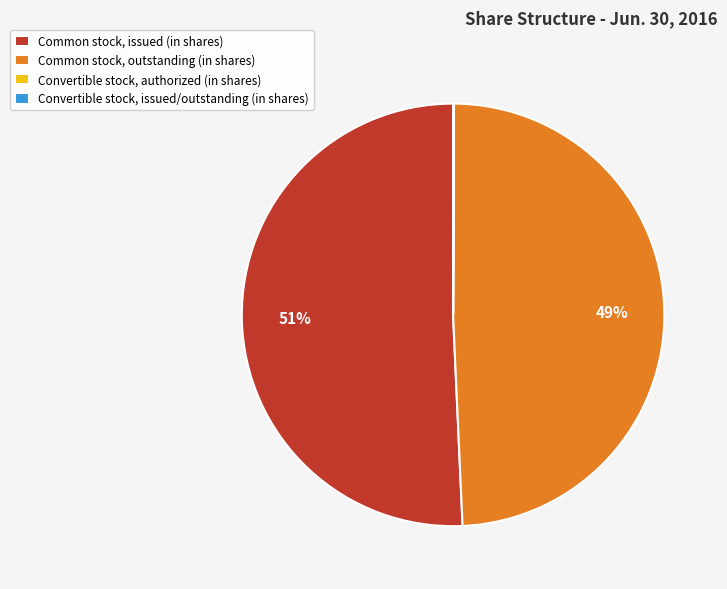

Is it true that Common stock, outstanding (in shares) is 35% of the pie?

False